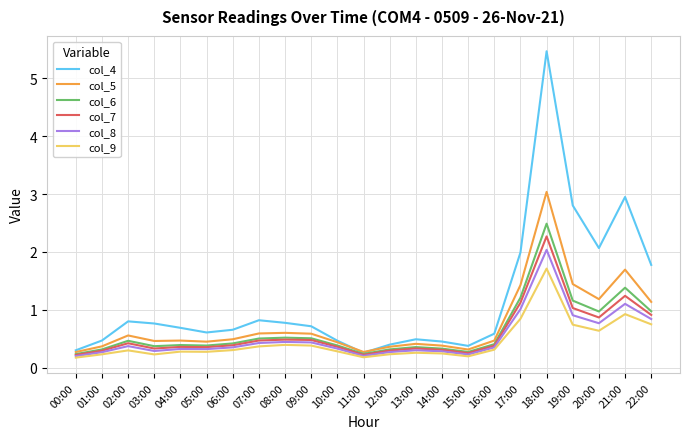

At which category does the chart reach its peak across all series?

18:00